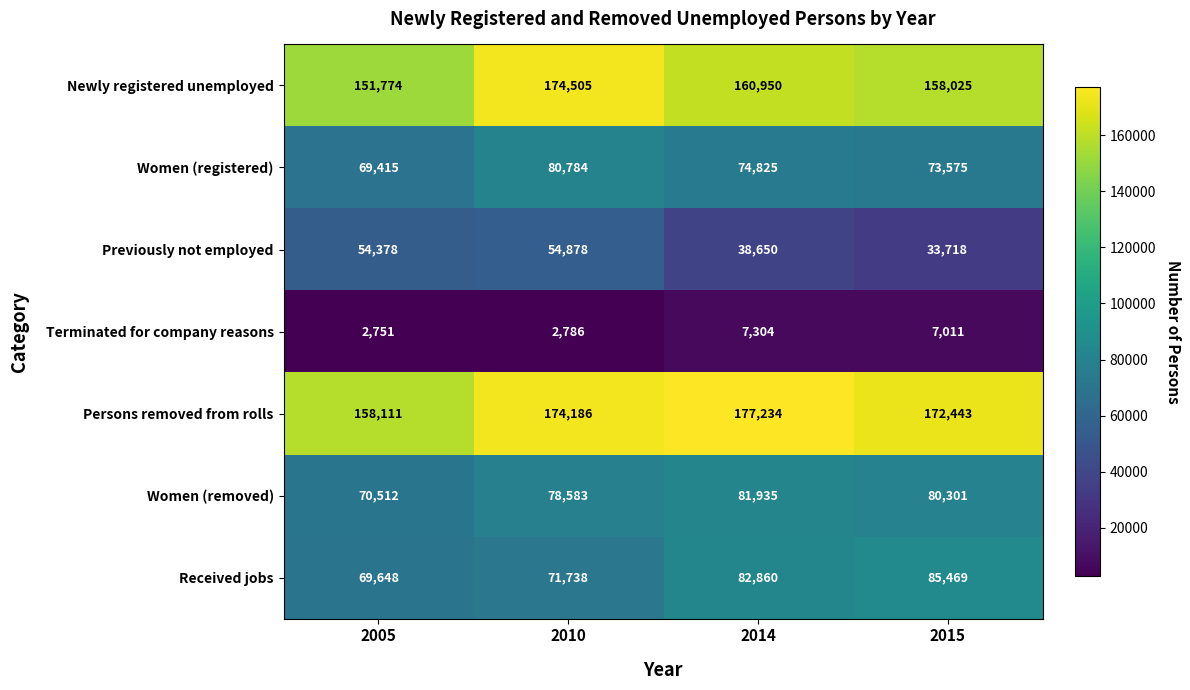

Which series has the widest spread of values?

Newly registered unemployed